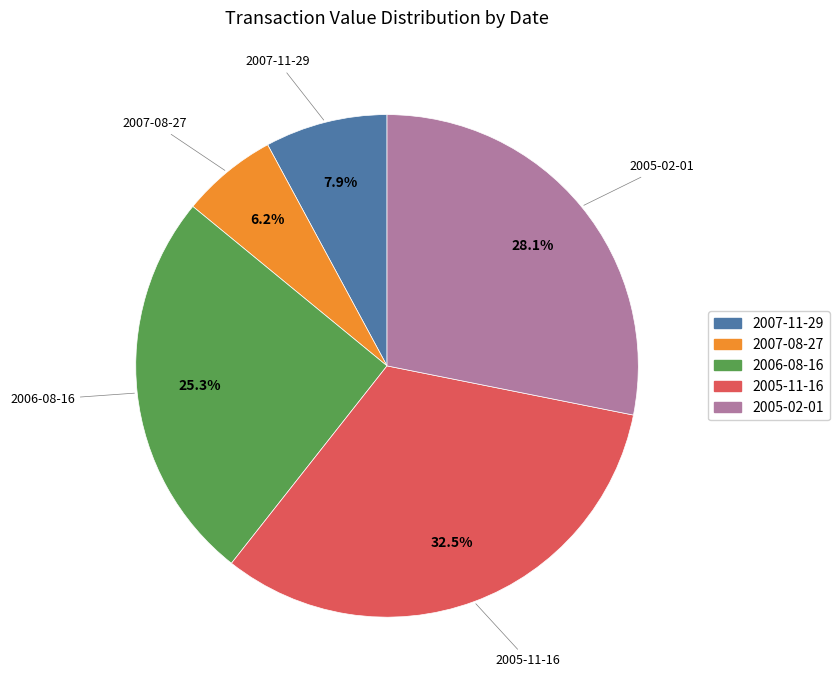

To the nearest percent, what percentage of the pie is 2006-08-16?

25%